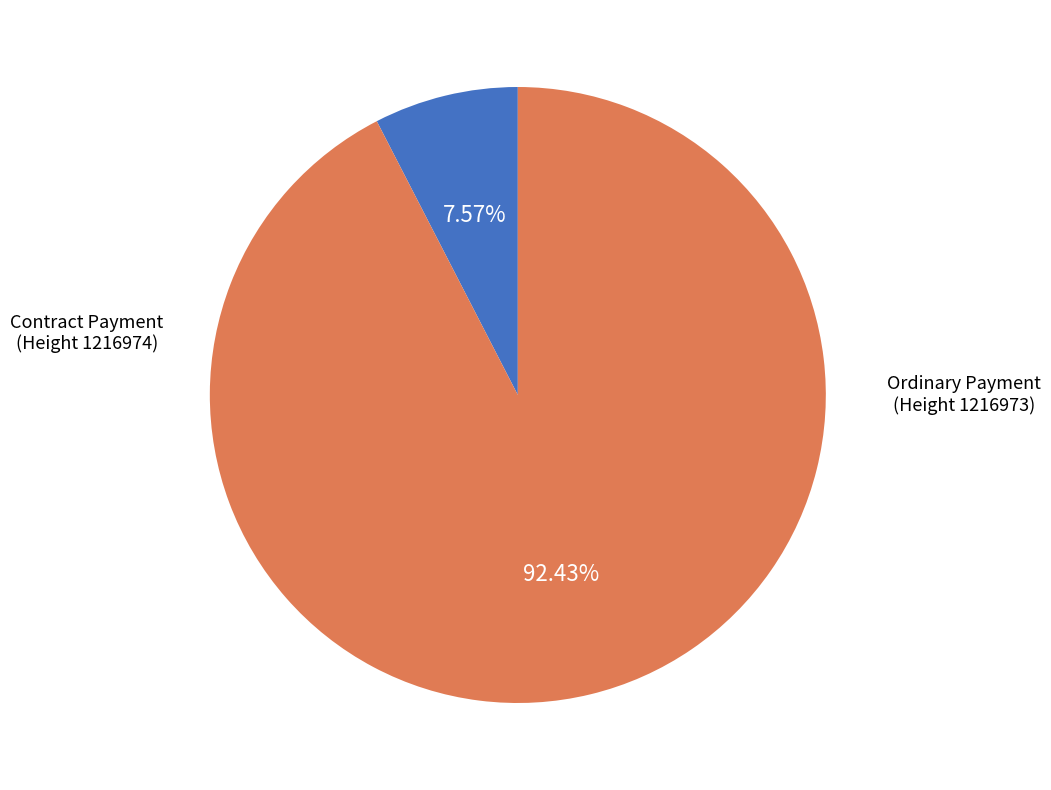

Is there any slice that represents more than half of the pie?

Yes